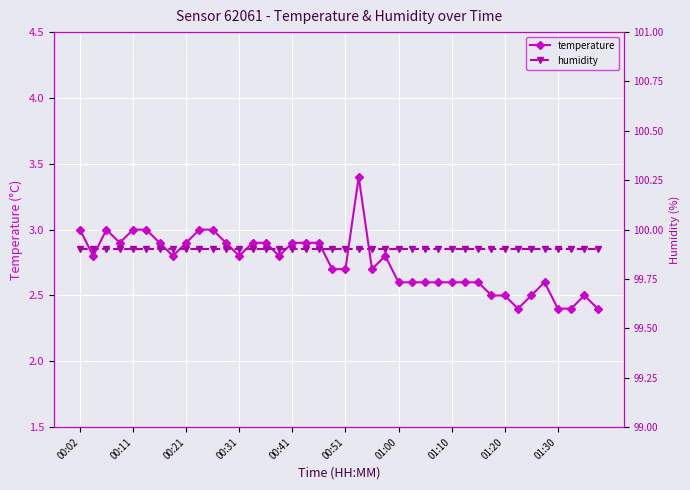

What is the average value of the humidity series?

99.9